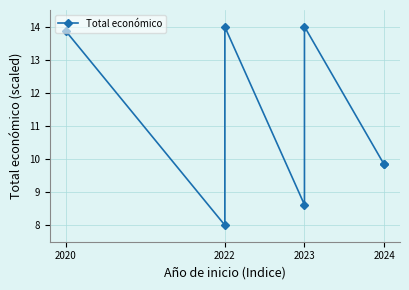

Between 2022 and 2020, which is larger?

2022